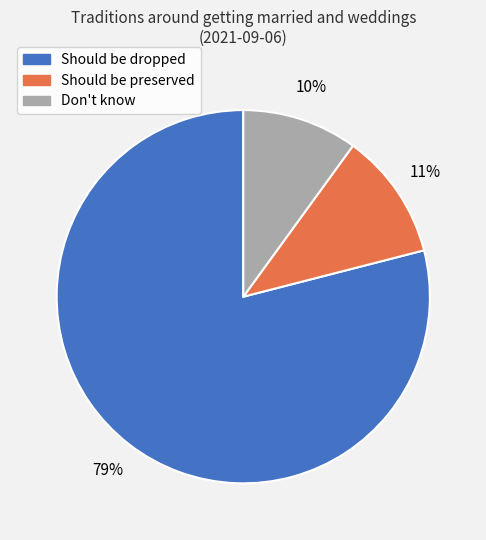

How many slices are in this pie chart?

3